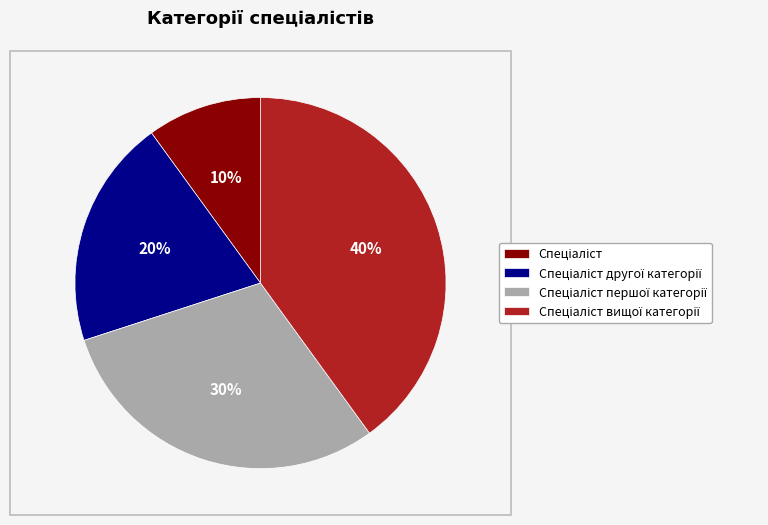

To the nearest percent, what is the average slice percentage?

25%